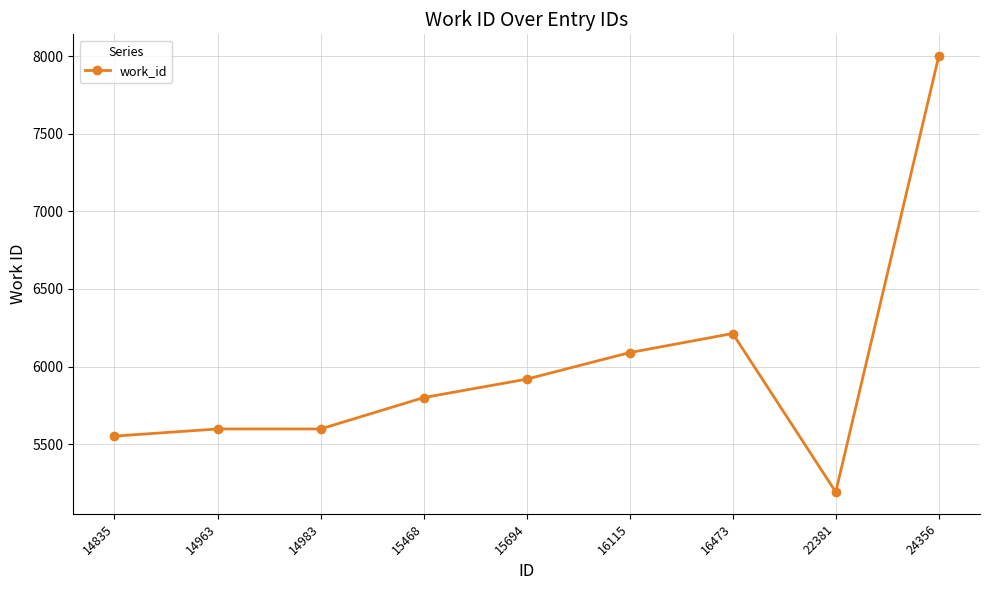

What is the smallest value displayed?

5192